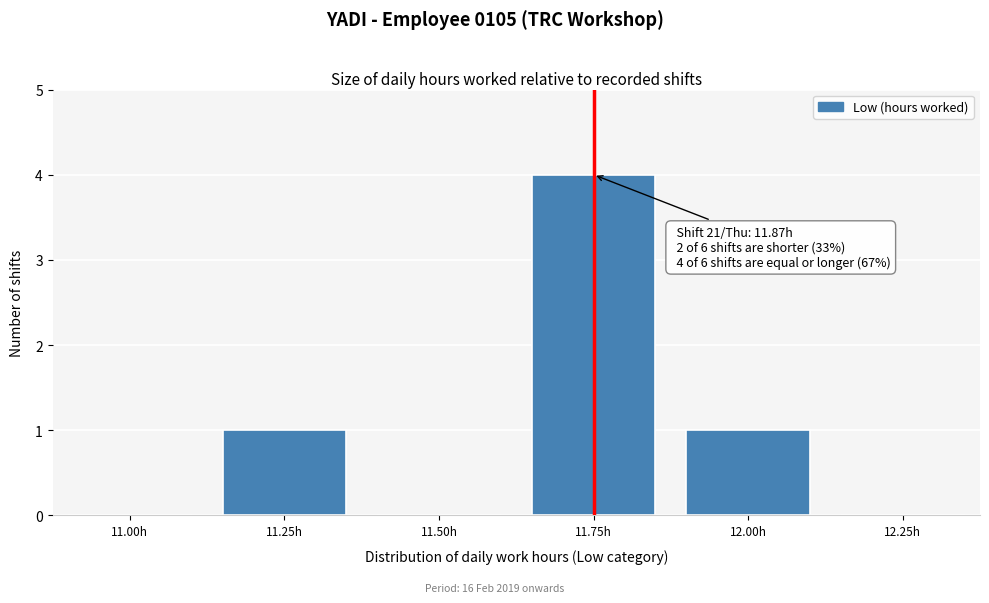

Reading left to right, transcribe all the data shown in this chart.

11.00h=0	11.25h=1	11.50h=0	11.75h=4	12.00h=1	12.25h=0